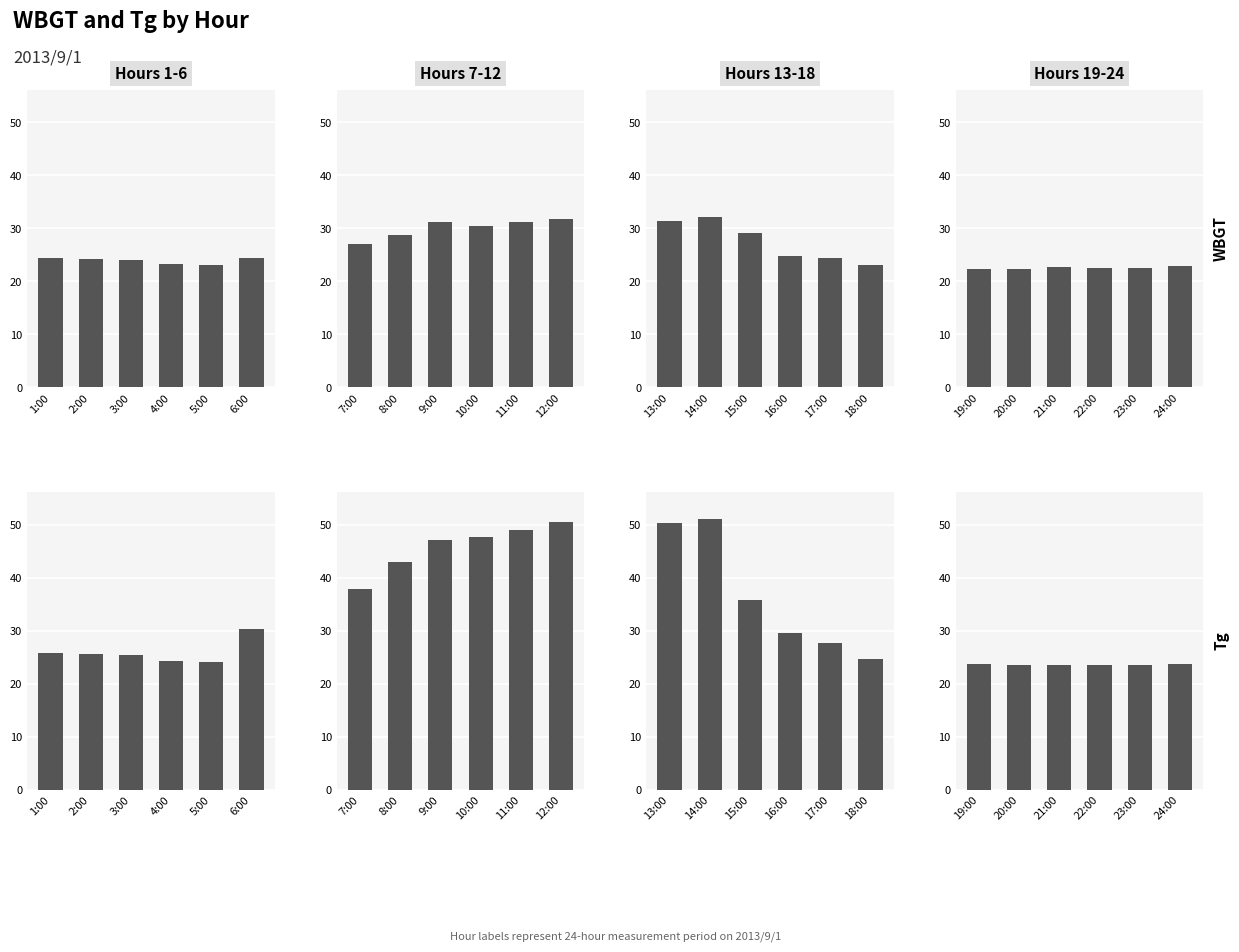

What is the difference between the WBGT values at 21:00 and 20:00?

0.4